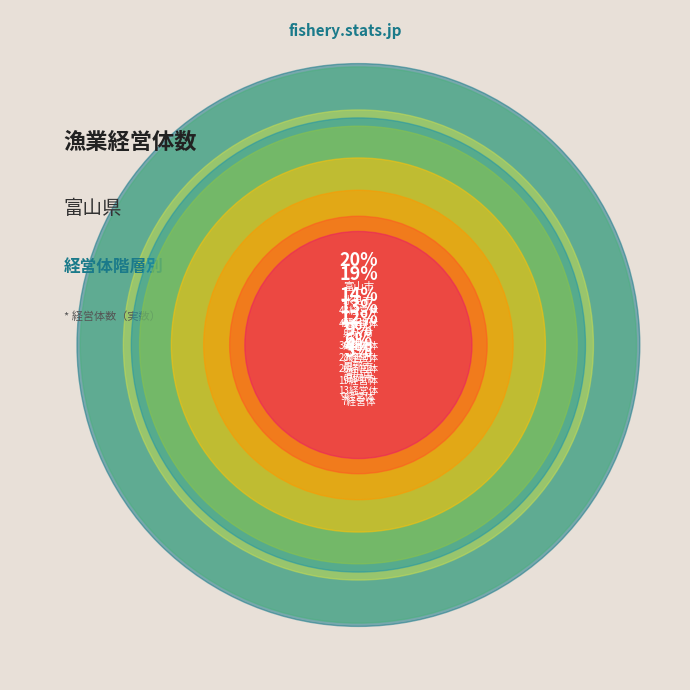

To the nearest percent, what is the difference between the largest and smallest slice percentages?

17%